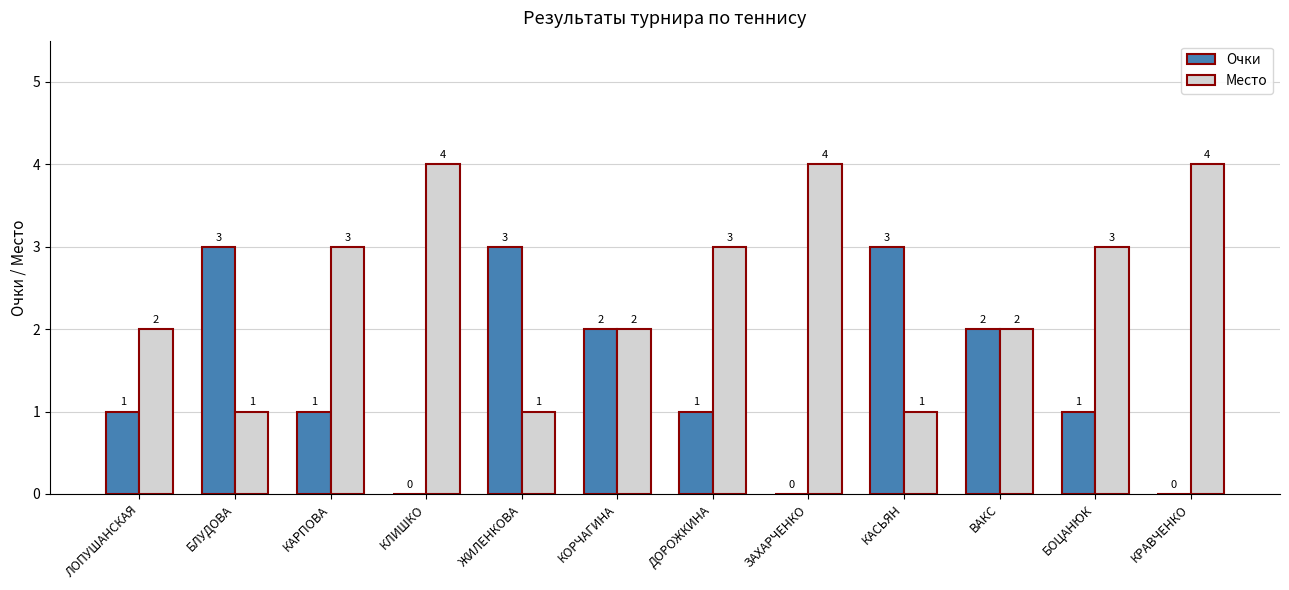

True or false: Место has a value of 0 at КОРЧАГИНА.

False